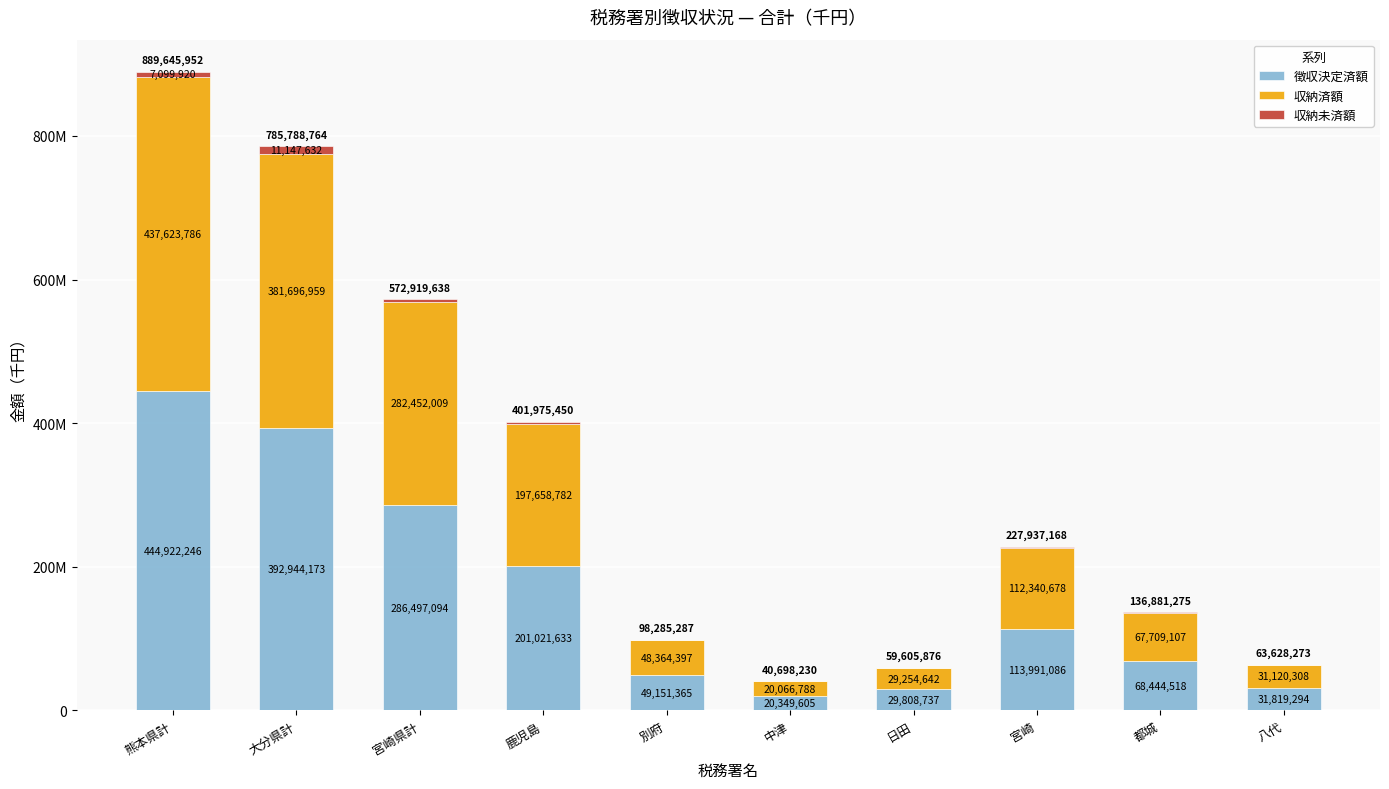

What is the value of the 徴収決定済額 bar at the 1st from the left?

444922246